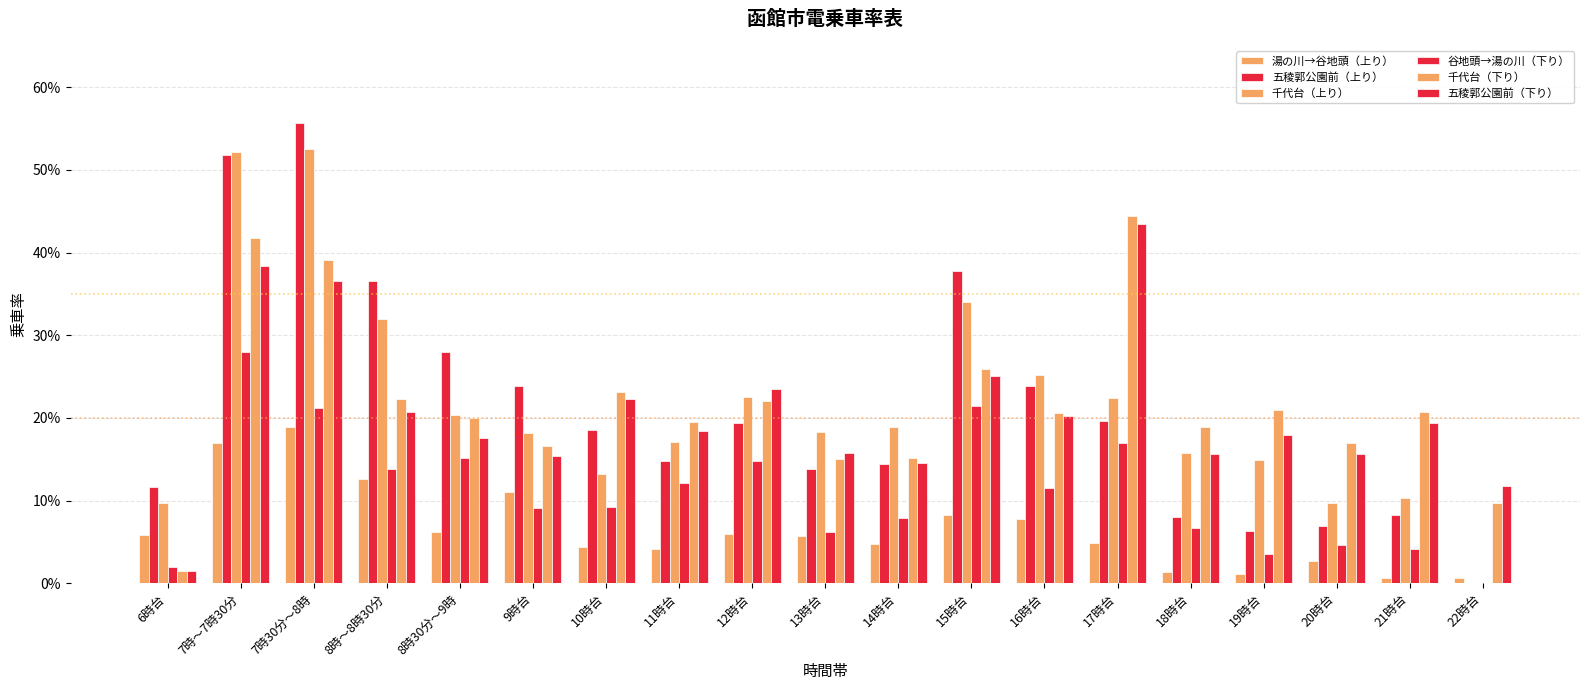

Where is 湯の川→谷地頭（上り） nearest to the value 0?

21時台